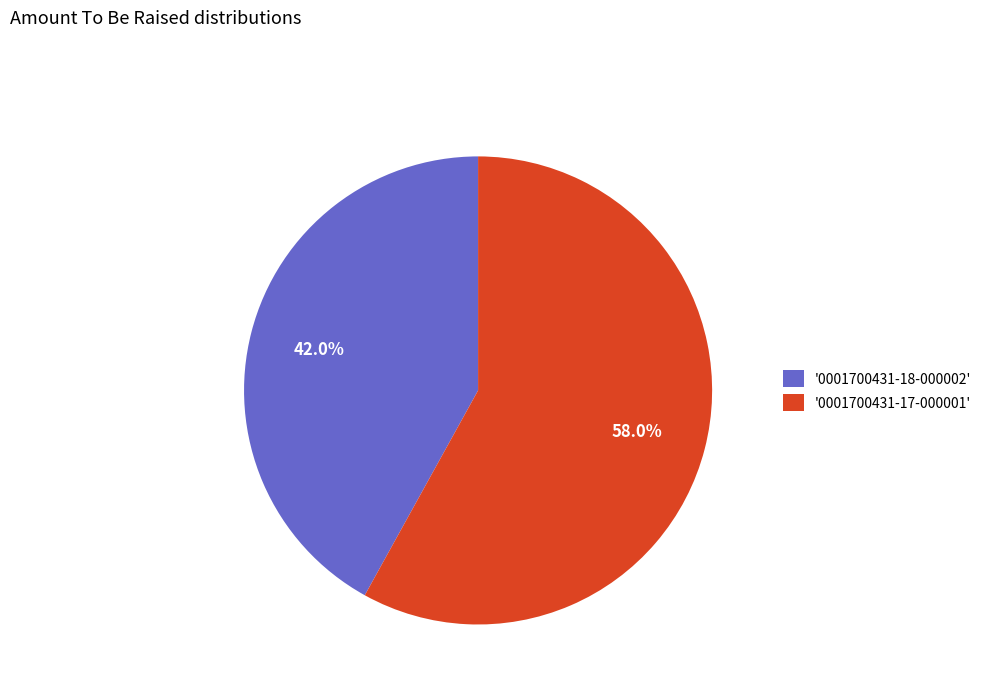

Which category has the biggest portion of the pie?

'0001700431-17-000001'